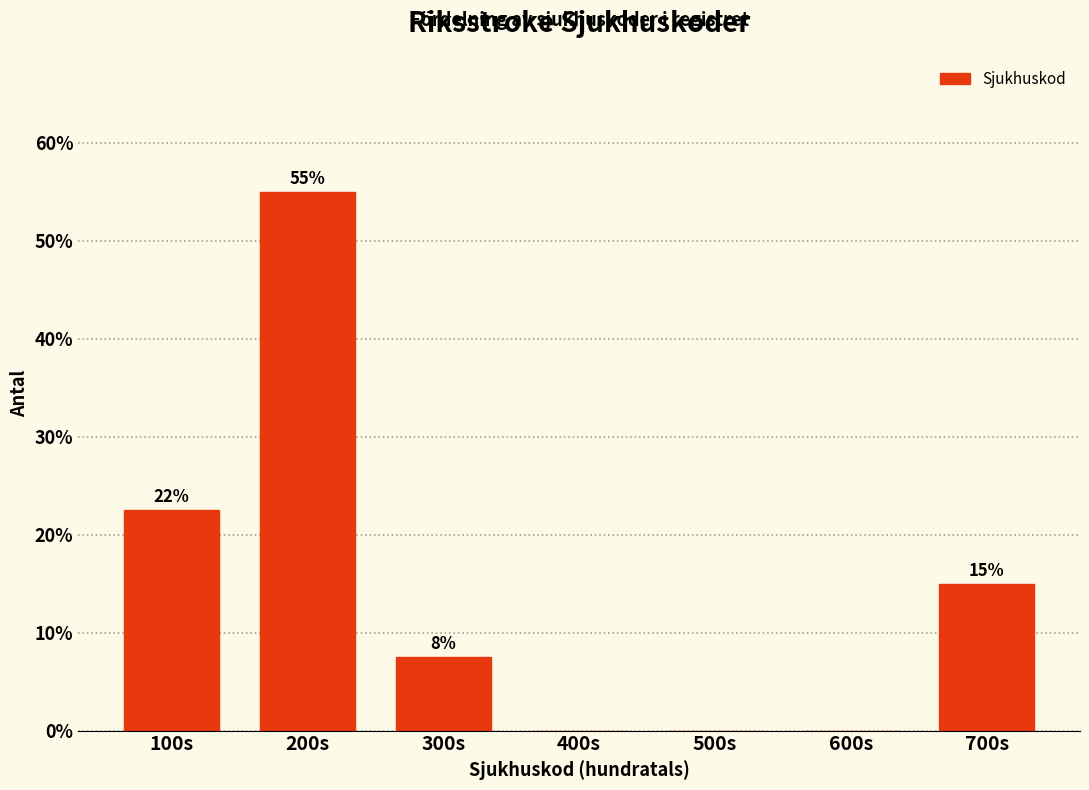

What is the greatest value displayed?

55.0